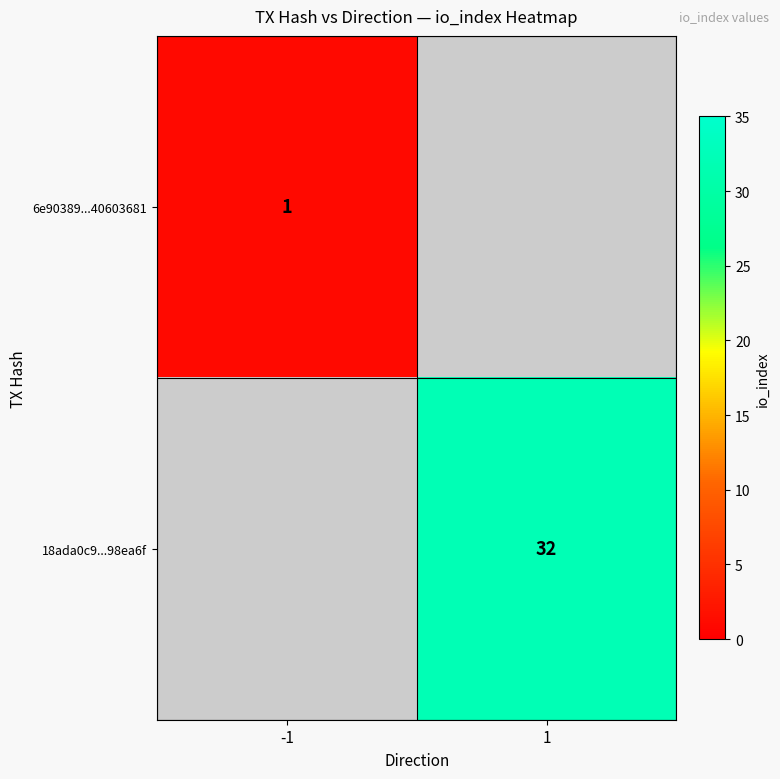

The 6e90389...40603681 series shows 2 at -1. True or false?

False